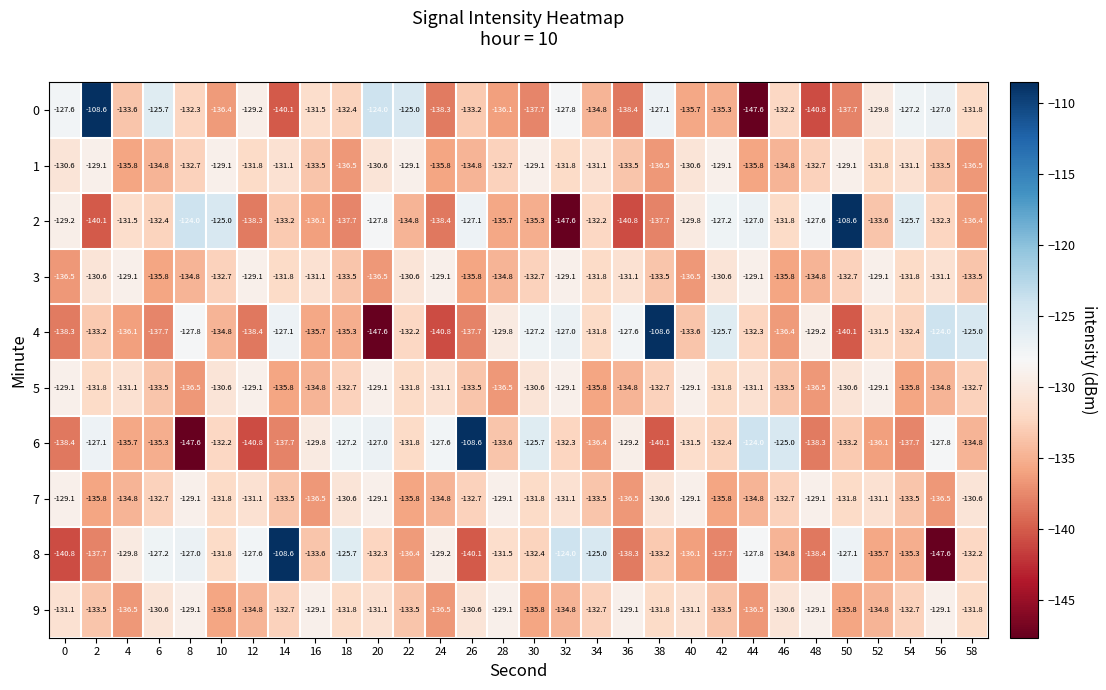

Read the 3 value at 6.

-135.8